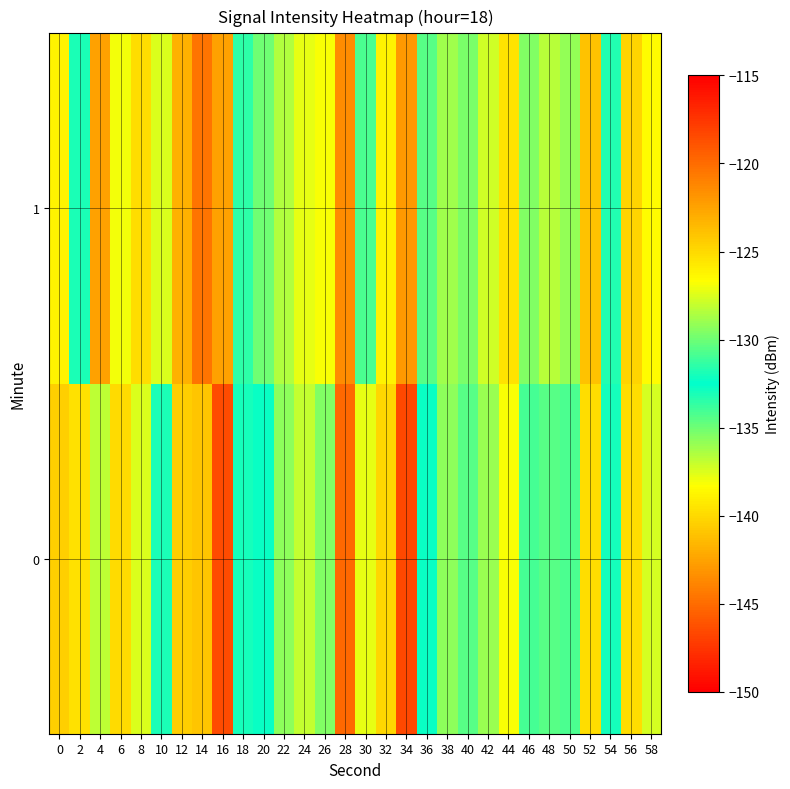

What is the minimum value shown in the chart?

-146.7